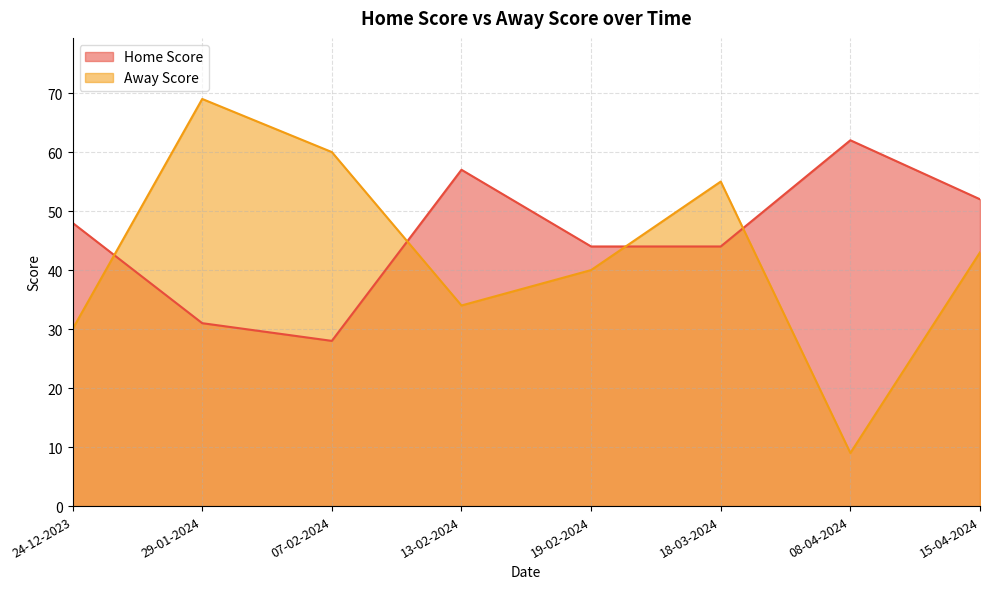

How many intersections are there between Home Score and Away Score?

4